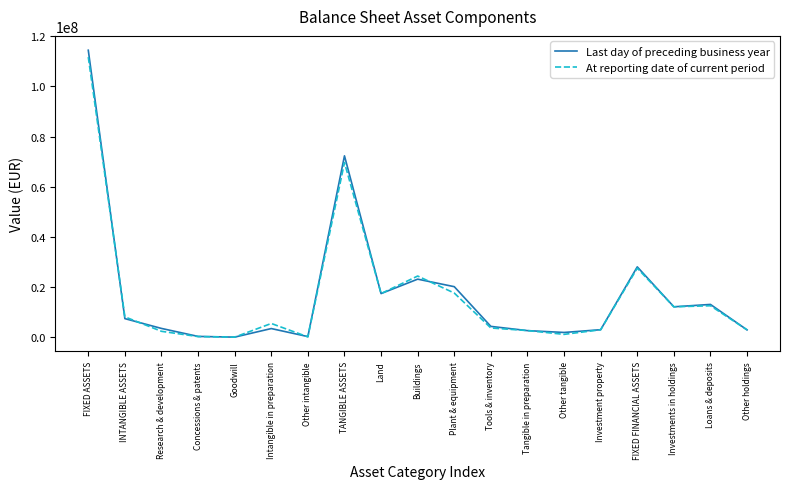

At which label is At reporting date of current period closest to 55837125?

TANGIBLE ASSETS